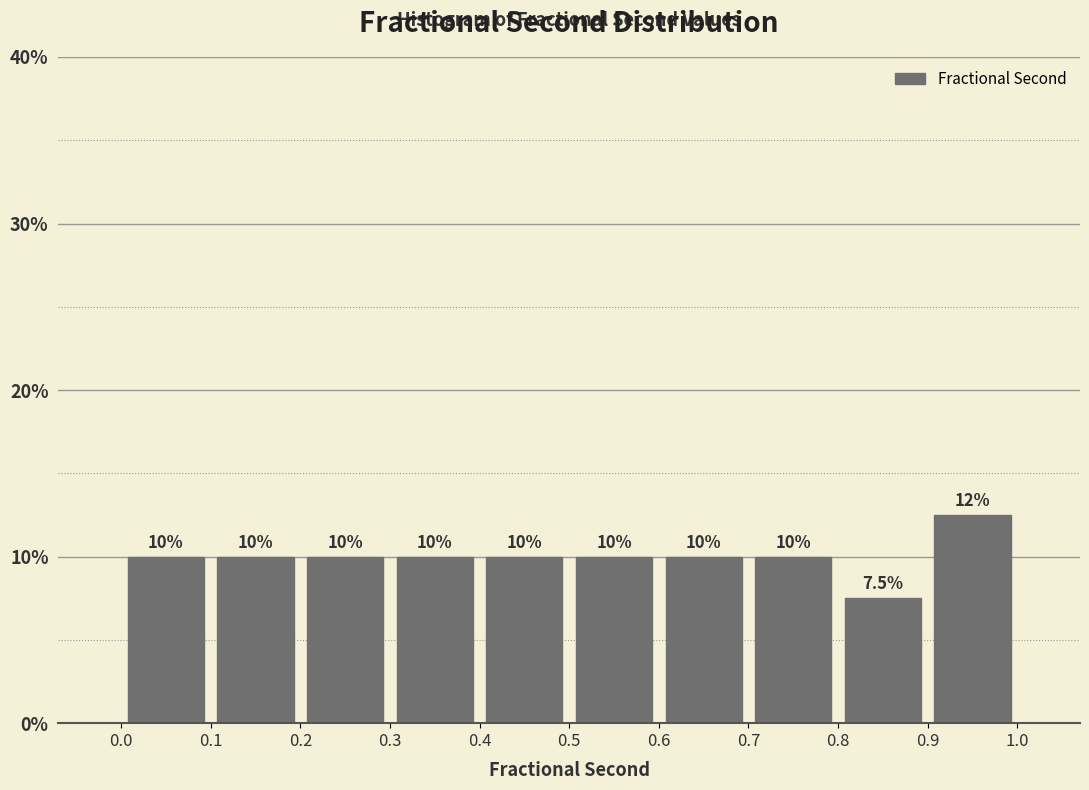

Over which range of the x-axis is the bar tallest?

0.9 to 1.0